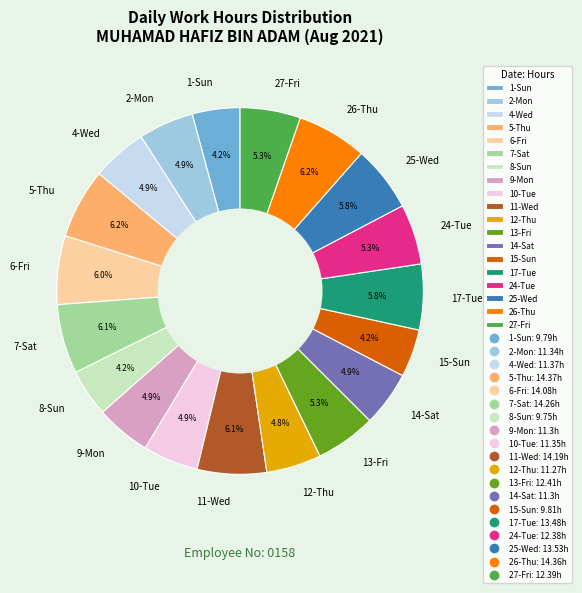

What percentage do 4-Wed and 6-Fri together represent?

10.9%